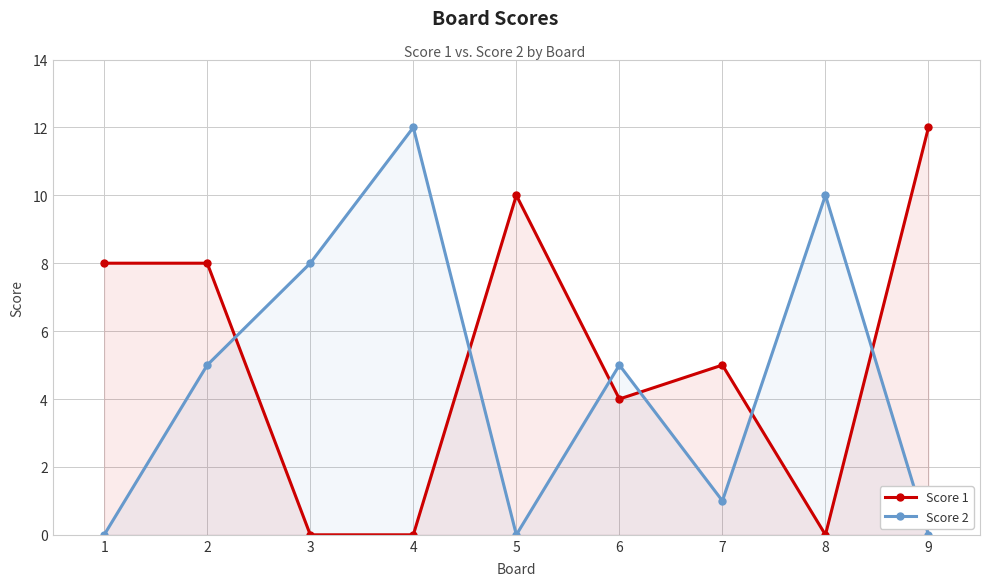

At 8, list the series in order from smallest to largest.

Score 1, Score 2